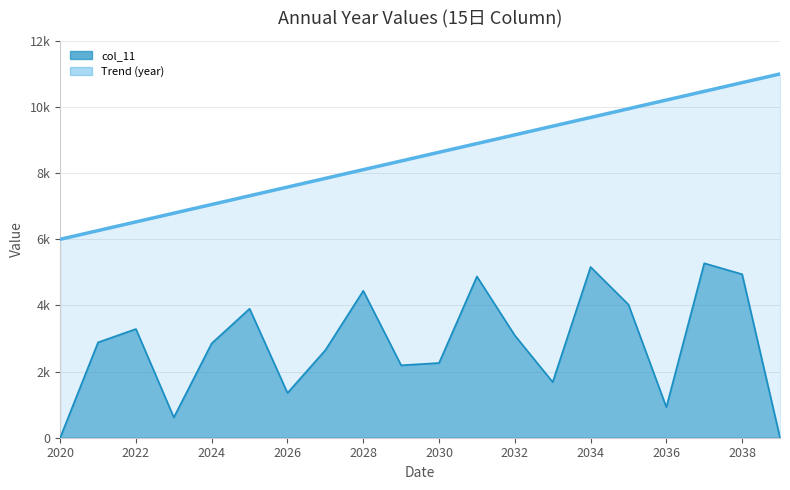

Where is the data nearest to the value 8500?

2030